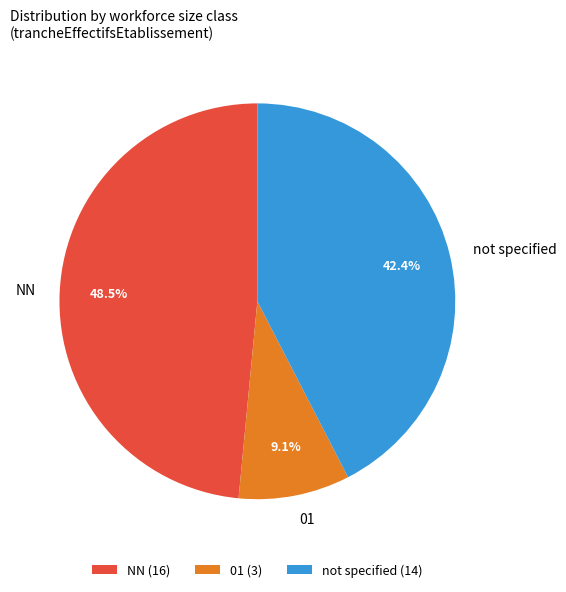

How many segments does this pie chart have?

3